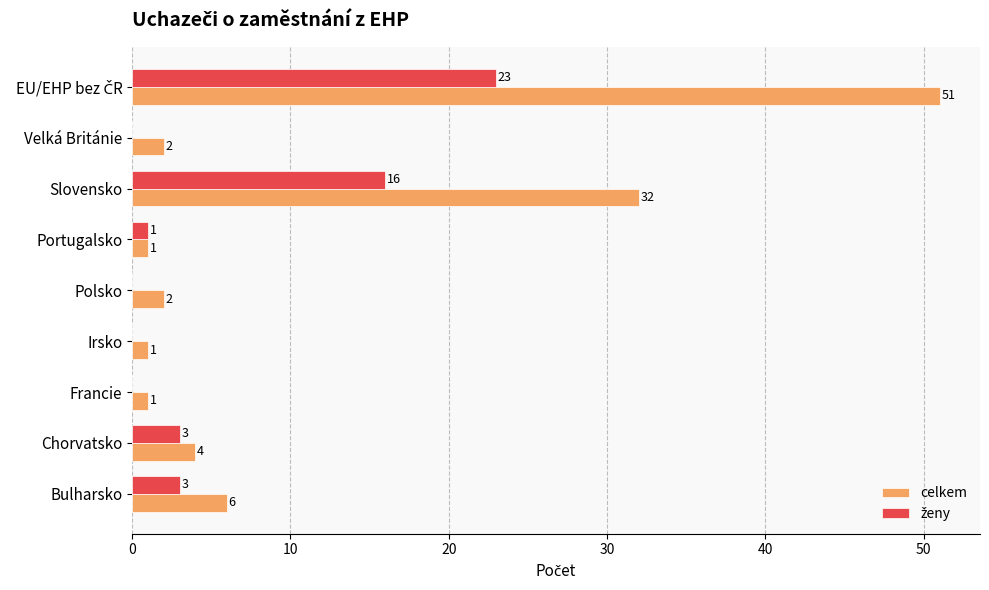

Which series has the largest range (max minus min)?

celkem